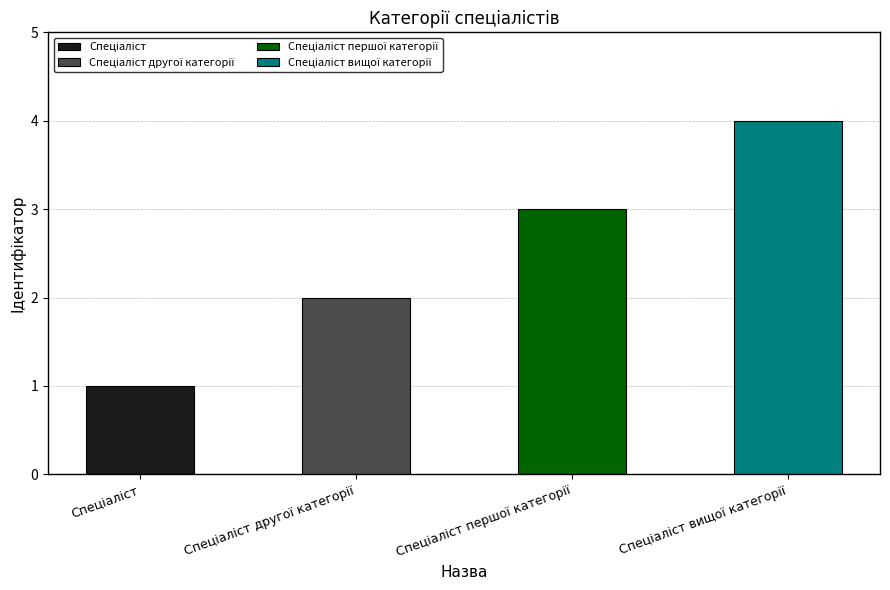

Is it true that the value at Спеціаліст першої категорії is 3?

True